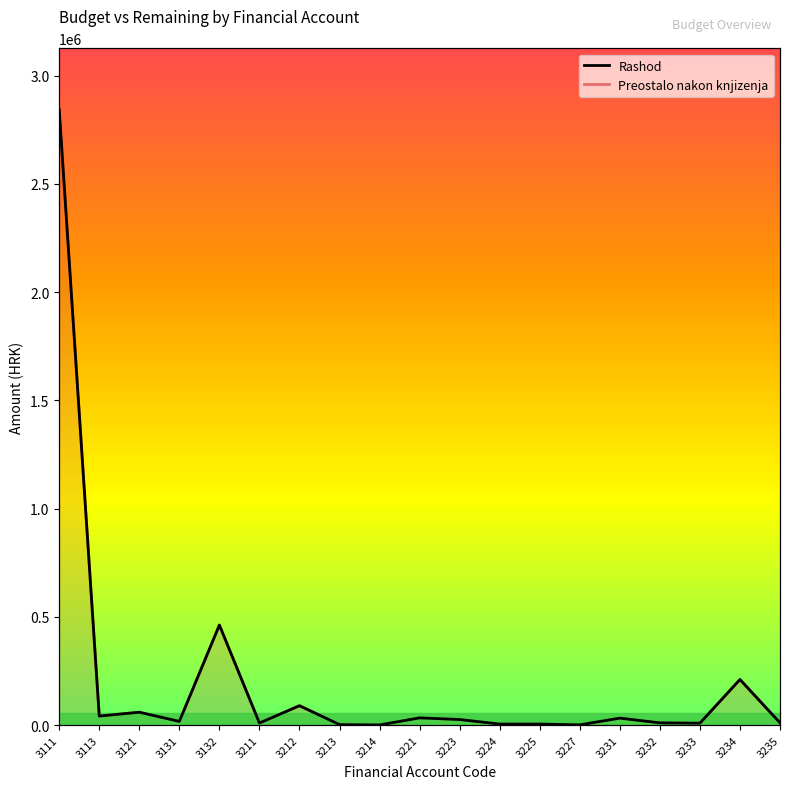

True or false: Preostalo nakon knjizenja and Rashod cross at least once.

False